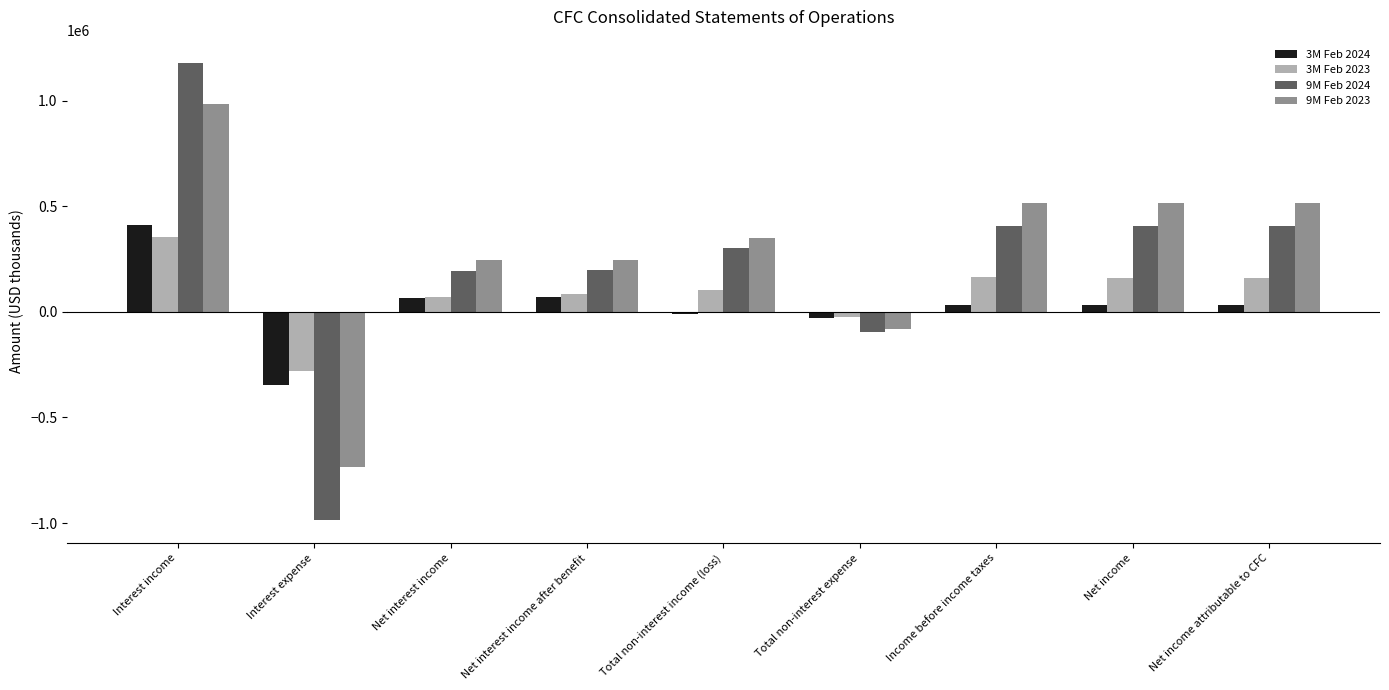

Which category has the highest value in the 3M Feb 2023 series?

Interest income